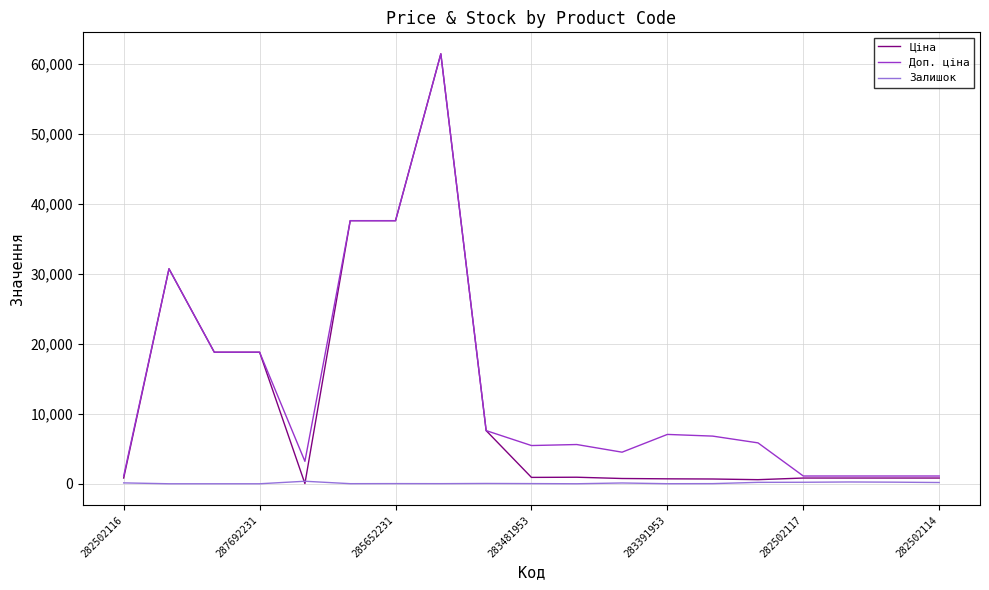

Which series has the widest spread of values?

Ціна